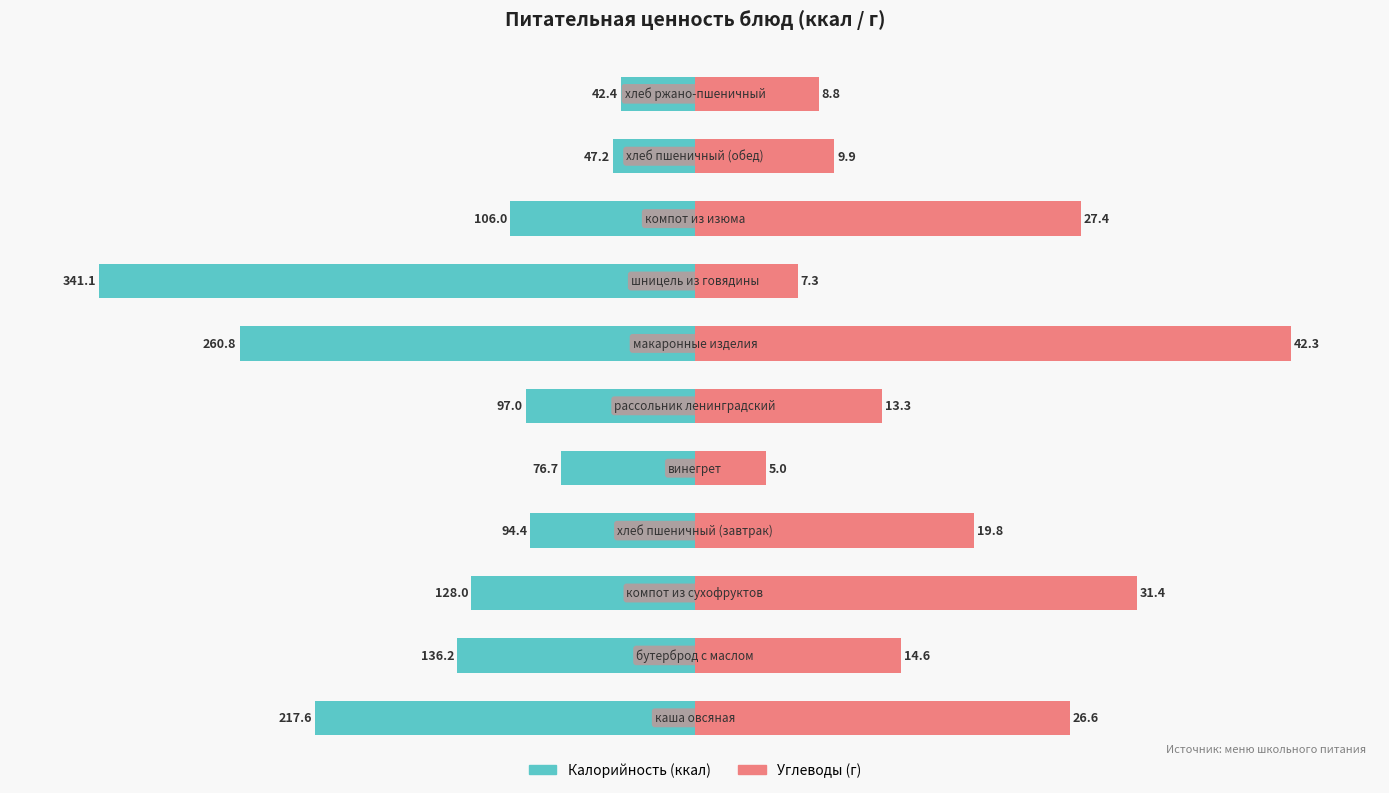

Count the number of categories in the chart.

11